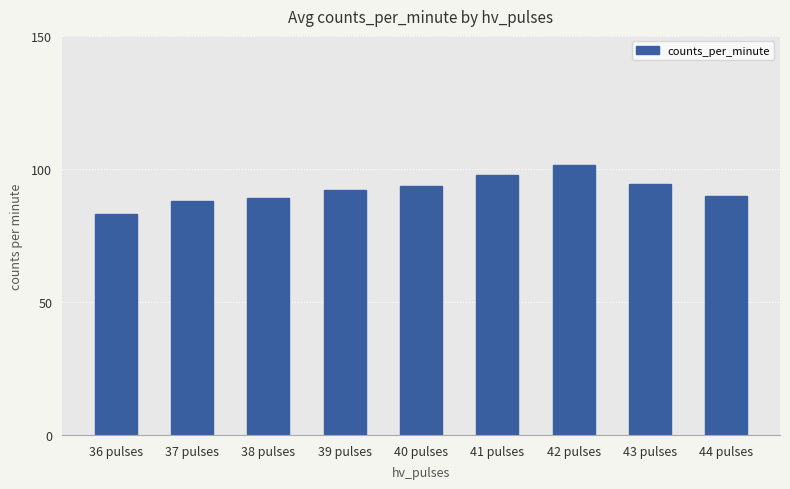

Read the value at 42 pulses.

101.3